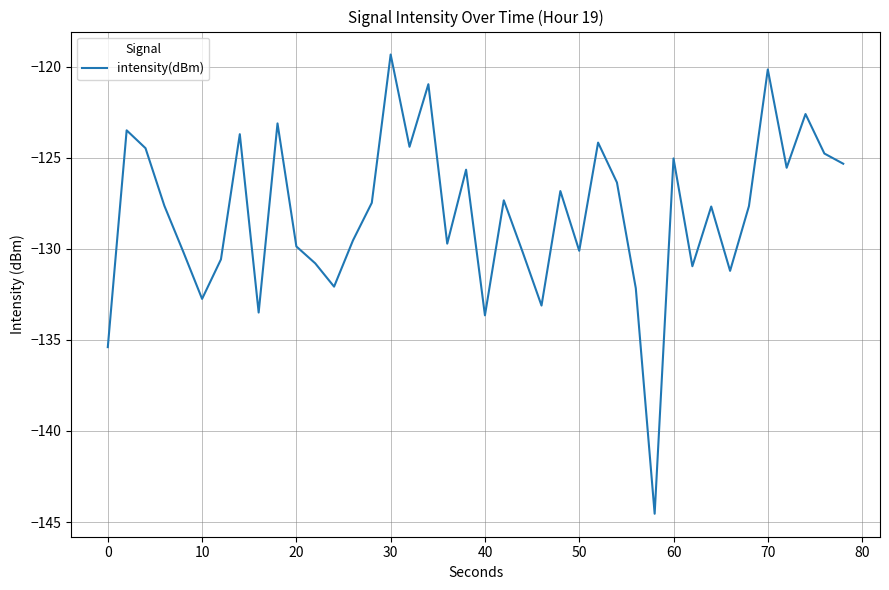

What is the difference between the maximum and minimum values?

25.2